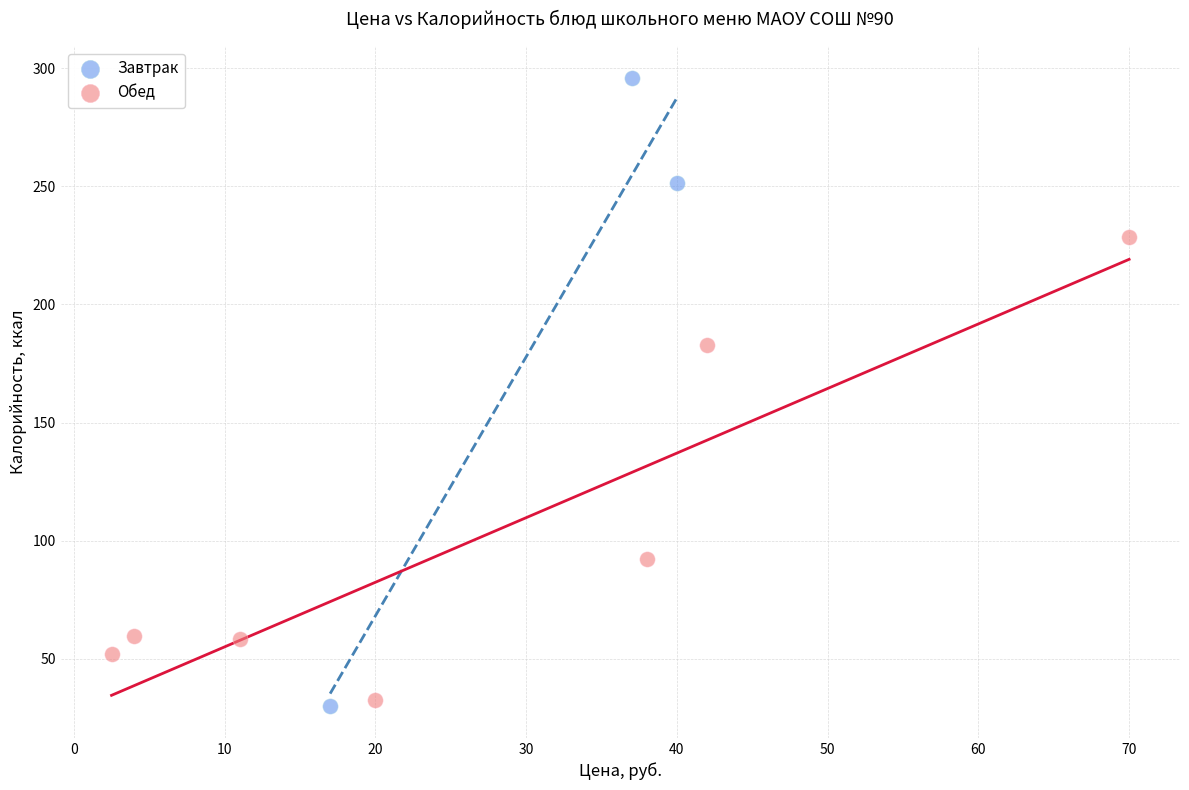

Which series reaches the maximum Y coordinate?

Завтрак